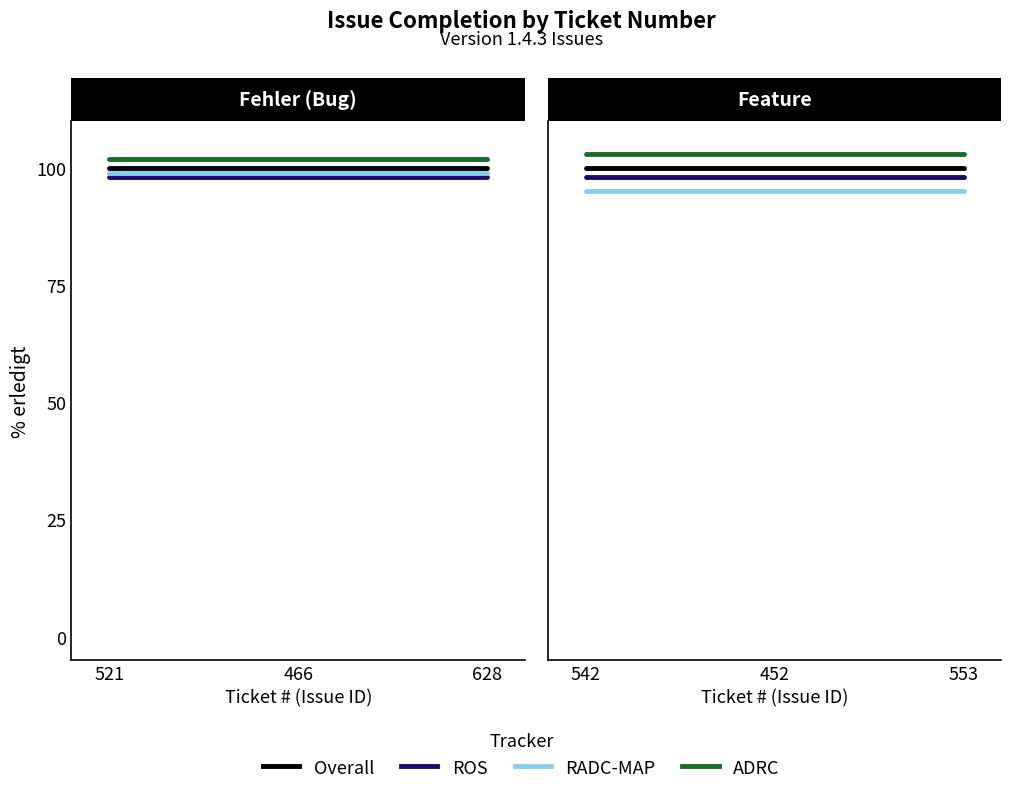

Is it true that Overall equals 141 at 466?

False